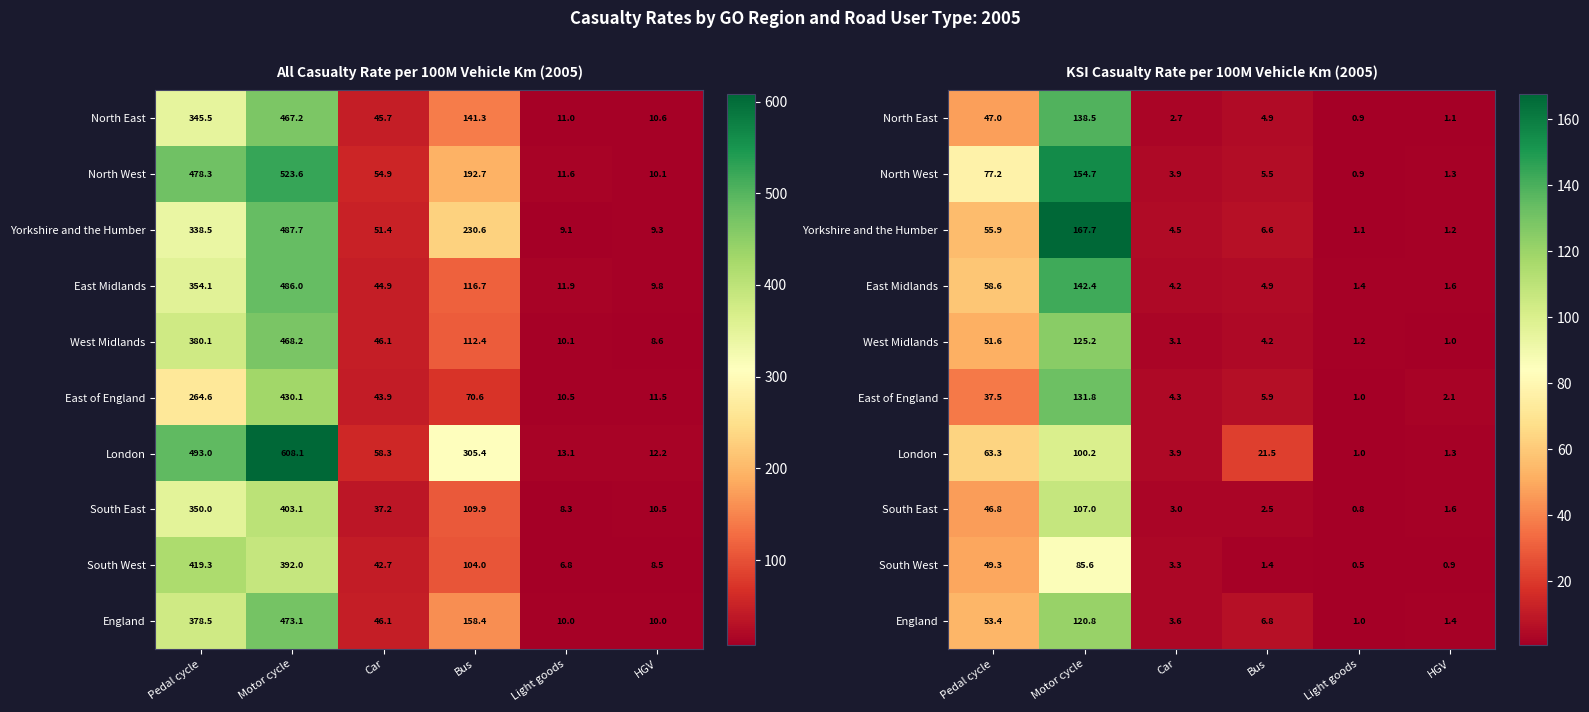

What is the highest value of the South East series?

107.0